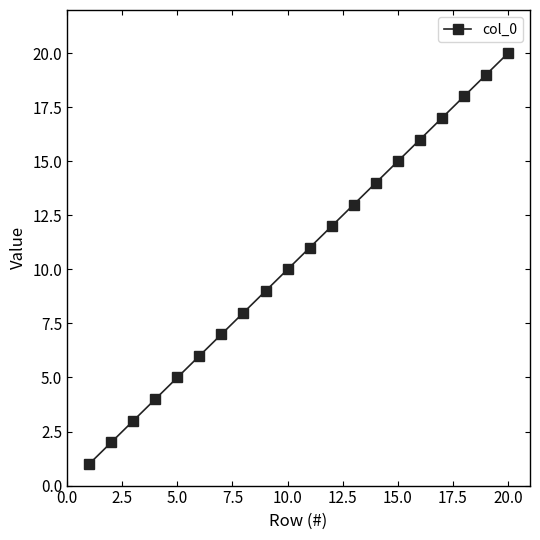

What is the sum of all values?

210